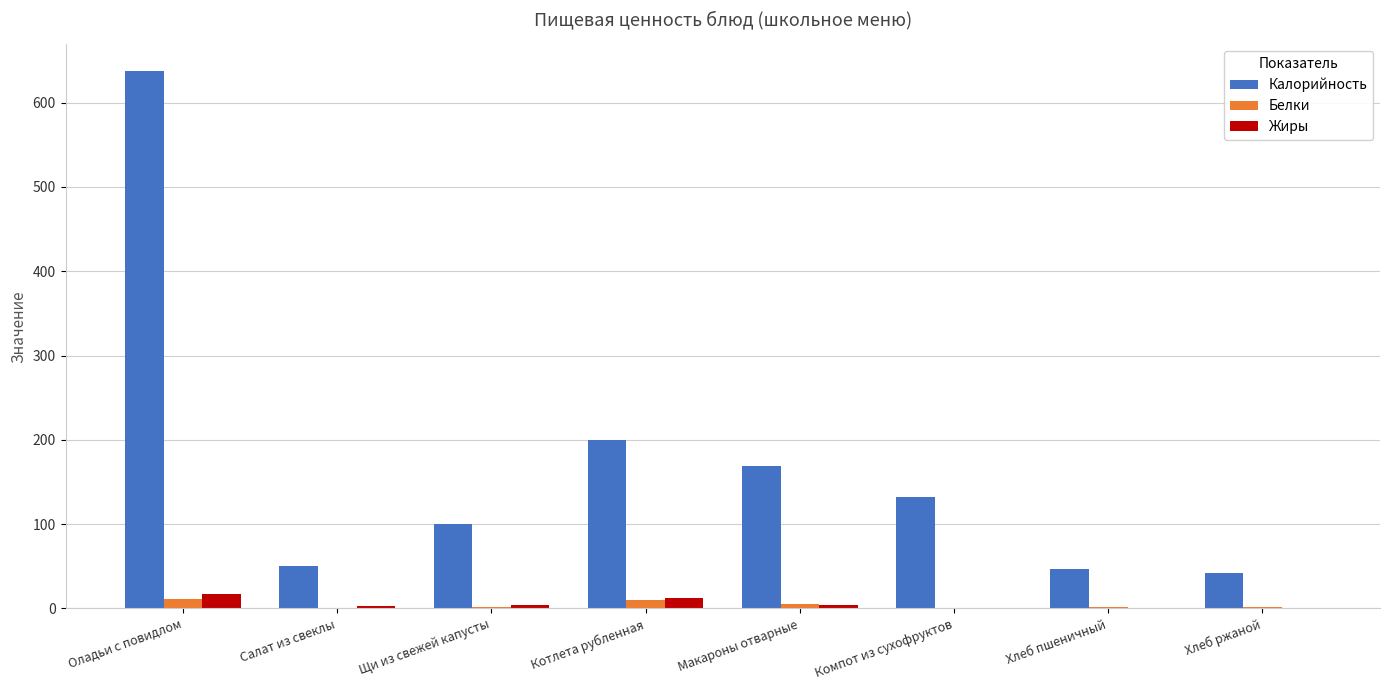

Between Оладьи с повидлом and Хлеб ржаной, which series saw the biggest shift?

Калорийность